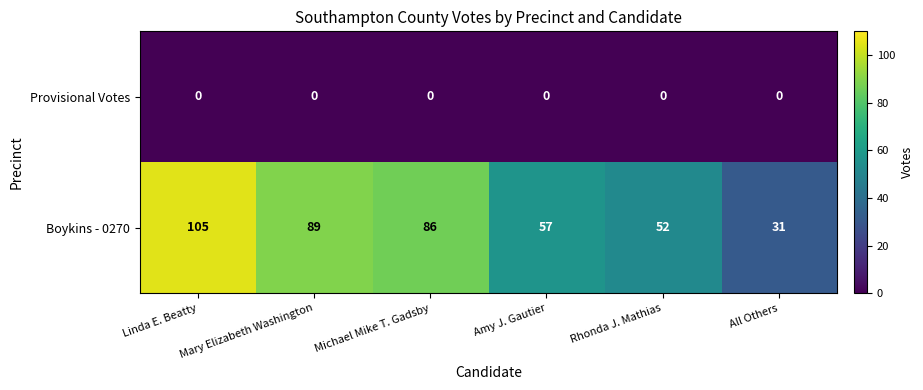

Which series changed the most between Linda E. Beatty and Michael Mike T. Gadsby?

Boykins - 0270